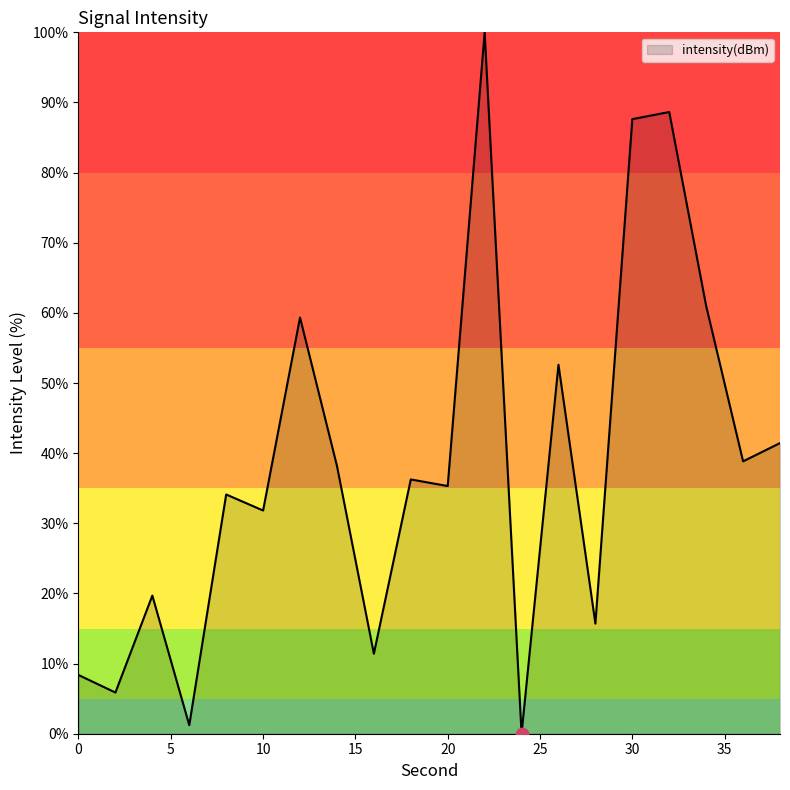

What is the difference between the maximum and minimum values?

100.0